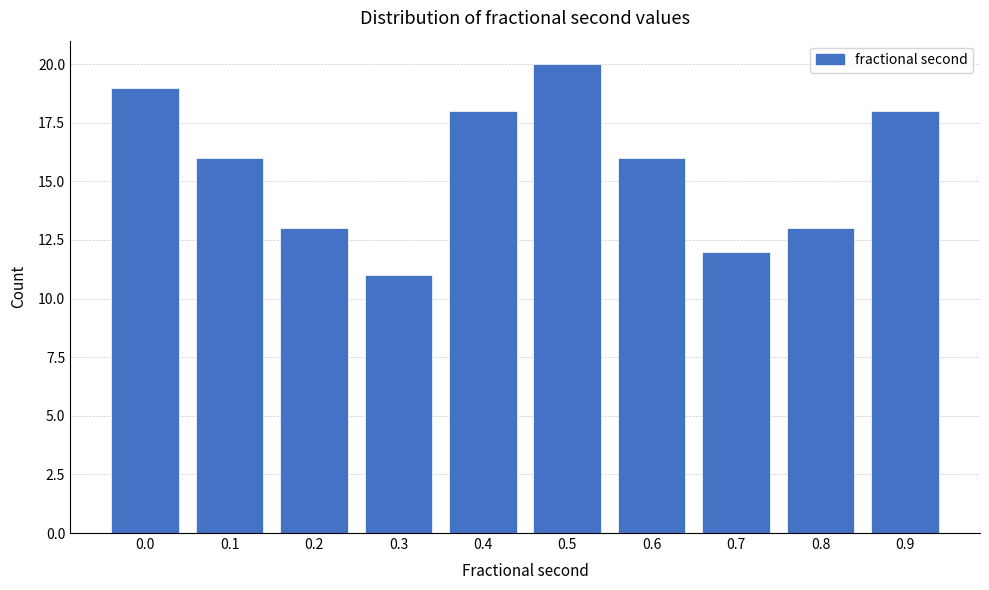

Reading right to left, list all the values displayed in this chart.

0.9=18	0.8=13	0.7=12	0.6=16	0.5=20	0.4=18	0.3=11	0.2=13	0.1=16	0.0=19